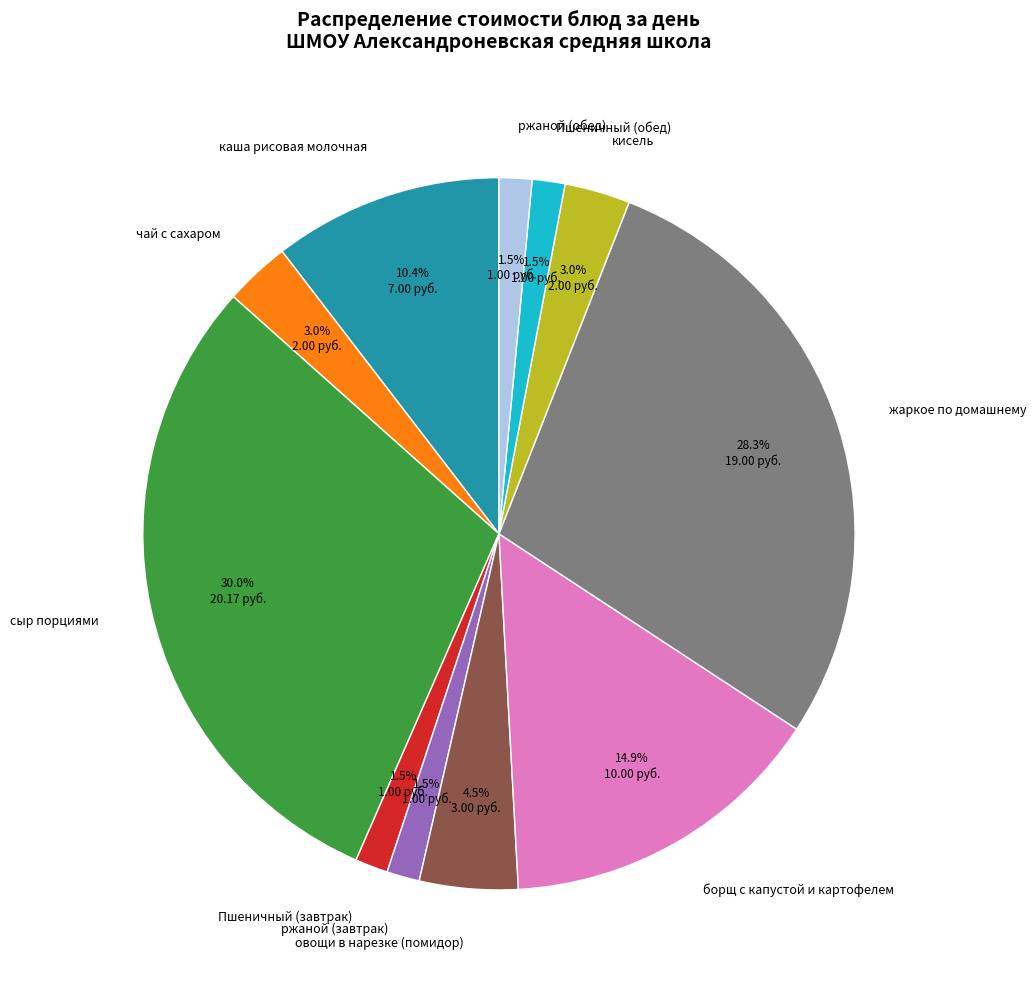

What percentage do Пшеничный (обед) and овощи в нарезке (помидор) together represent?

6.0%